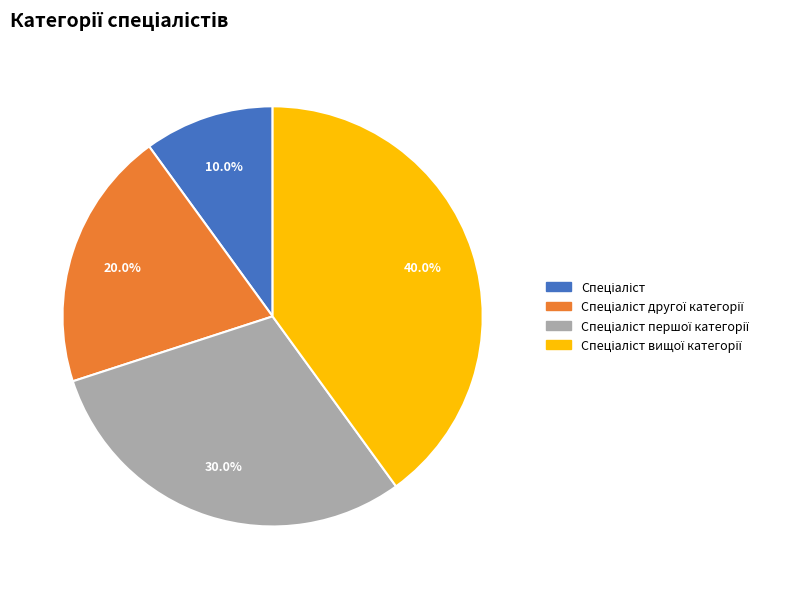

To the nearest percent, what is the difference between the largest and smallest slice percentages?

30%